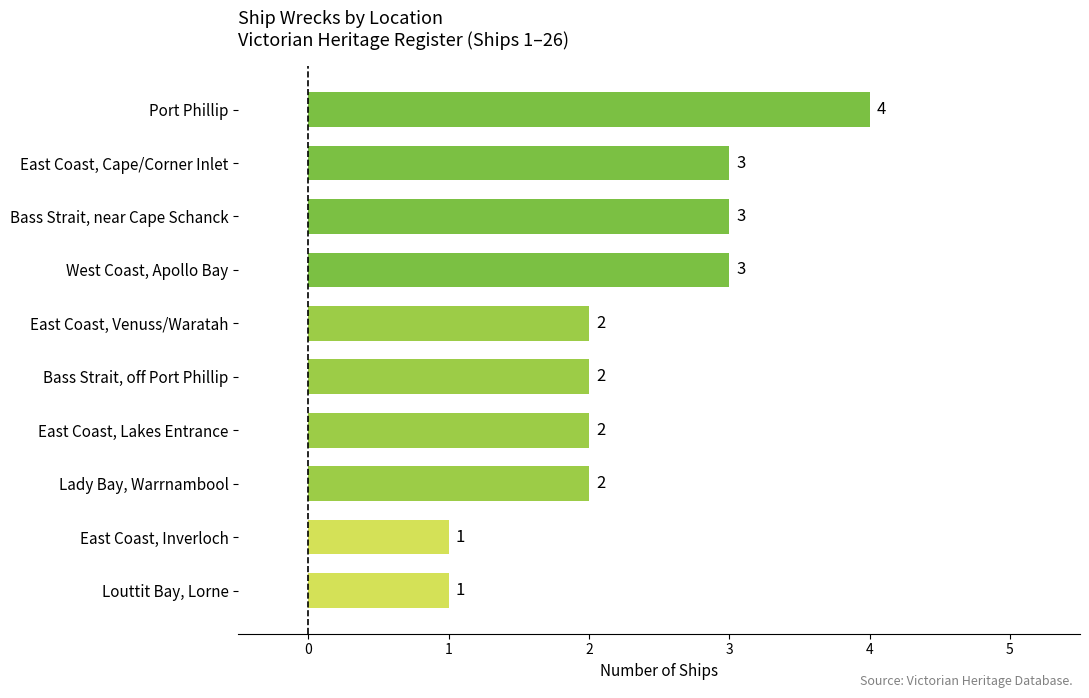

Reading bottom to top, extract all data points from this chart.

Louttit Bay, Lorne=1	East Coast, Inverloch=1	Lady Bay, Warrnambool=2	East Coast, Lakes Entrance=2	Bass Strait, off Port Phillip=2	East Coast, Venuss/Waratah=2	West Coast, Apollo Bay=3	Bass Strait, near Cape Schanck=3	East Coast, Cape/Corner Inlet=3	Port Phillip=4